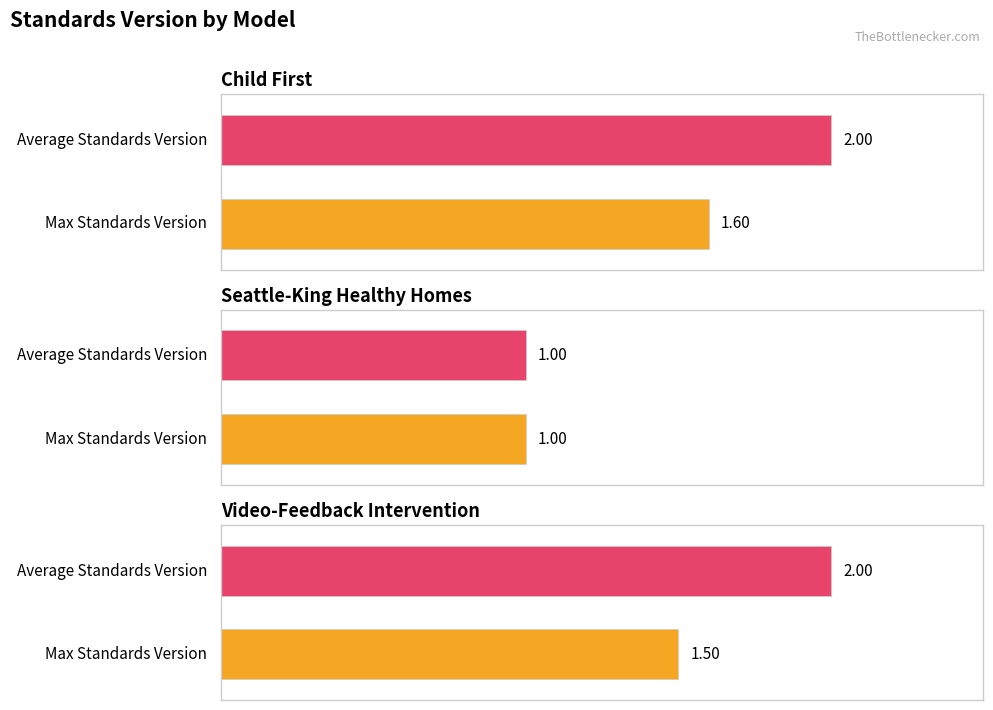

What is the lowest value of the Max Standards Version series?

1.0